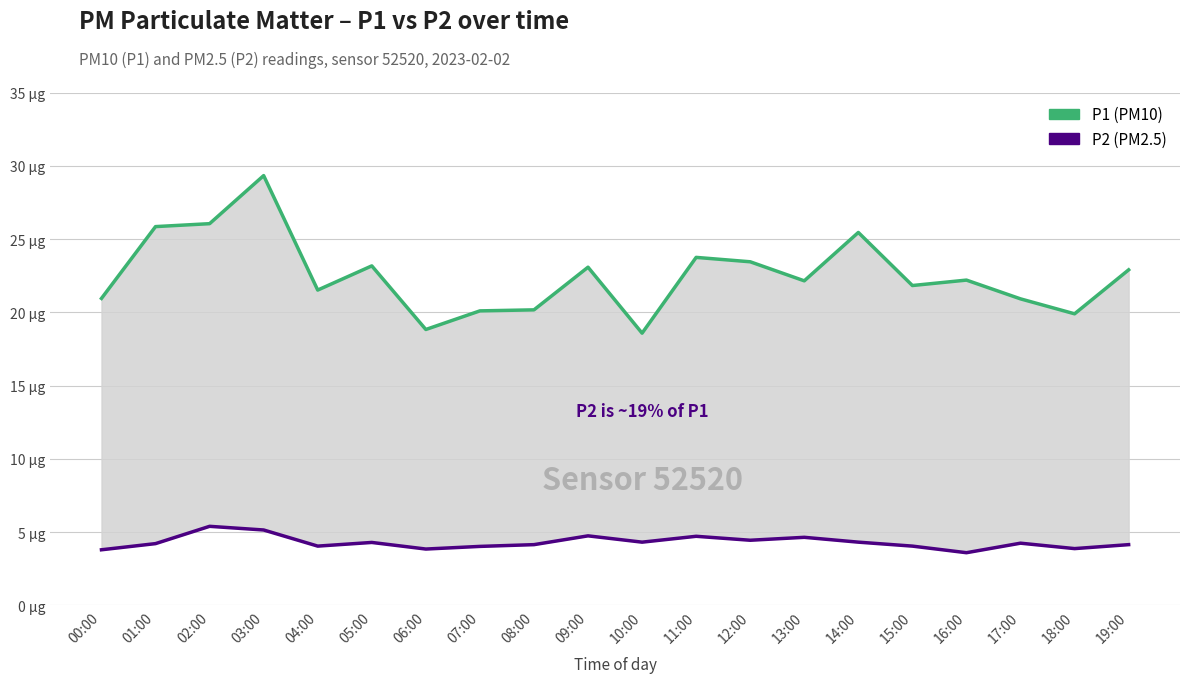

What value does the P1 series have at 14:00?

25.4